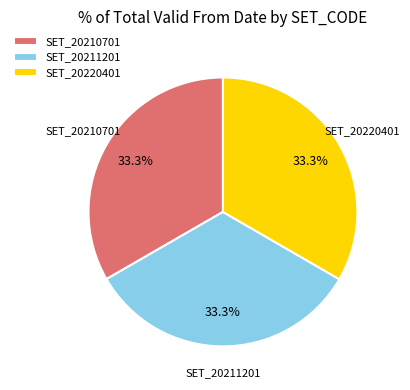

What is the ratio of the value at SET_20211201 to the value at SET_20210701?

1.0